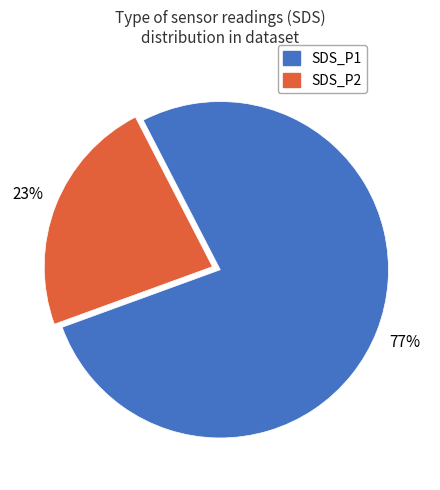

To the nearest percent, what is the difference between the largest and smallest slice percentages?

54%